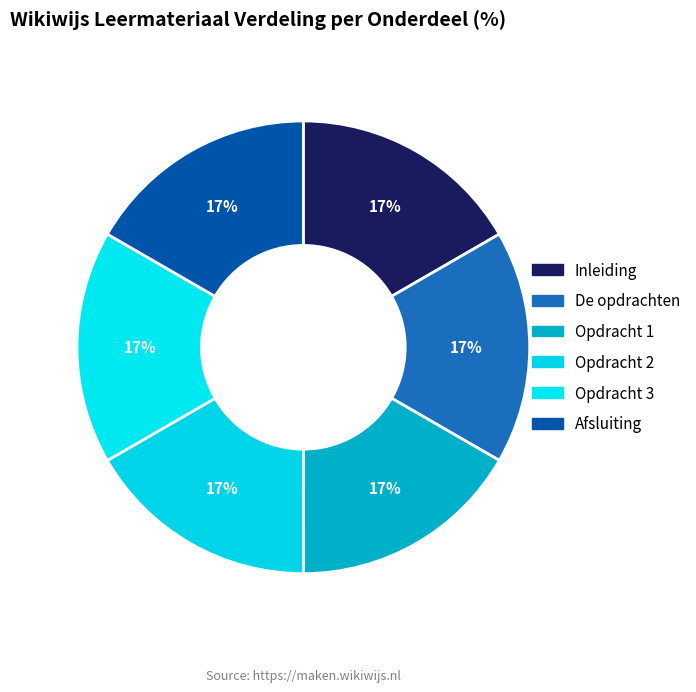

How many slices are in this pie chart?

6